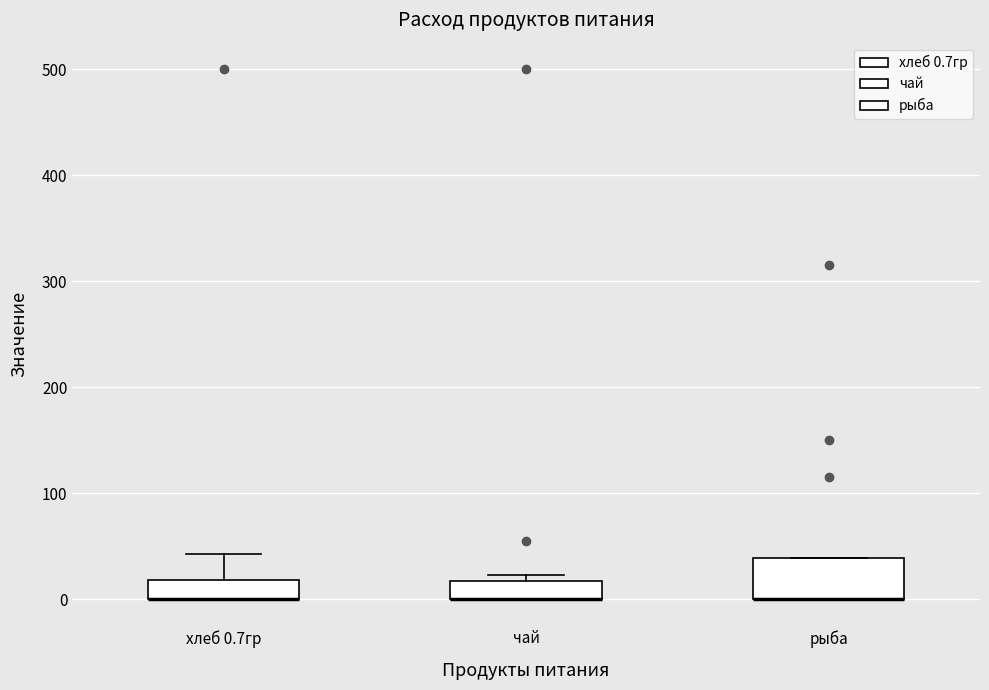

Reading left to right, transcribe this box plot: for each box, give where its median line is, the range the box spans, and where its two whiskers end, as read against the y-axis. The values are not printed on the chart, so give them approximately, as read against the axis.

хлеб 0.7гр: median 0 (drawn on the box's lower edge), box 0 to 20, whiskers 0 to 40
чай: median 0 (drawn on the box's lower edge), box 0 to 20, whiskers 0 to 20 (just above the box's upper edge)
рыба: median 0 (drawn on the box's lower edge), box 0 to 40, whiskers 0 to 40